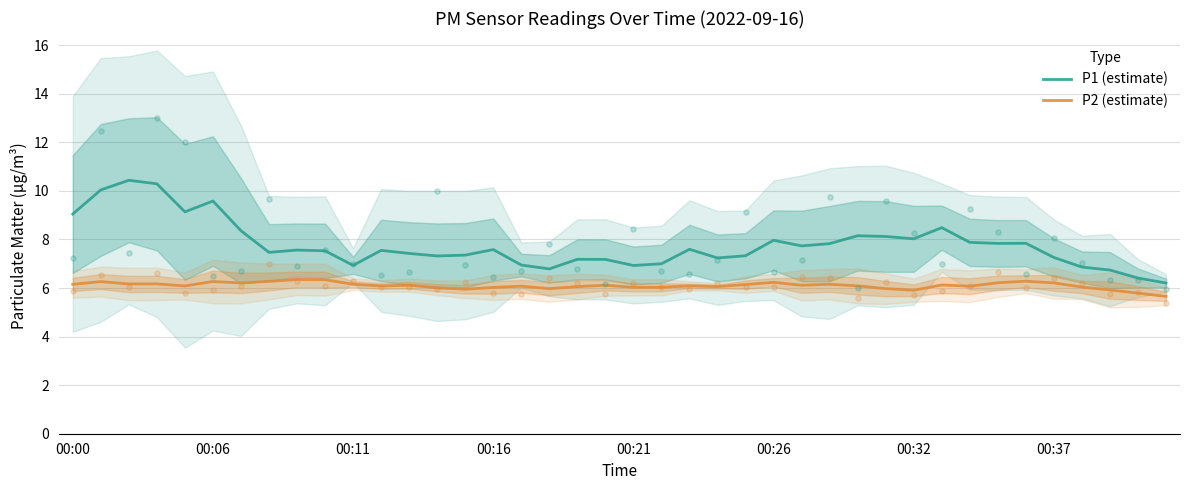

Which series has the largest total across all categories?

P1 (estimate)